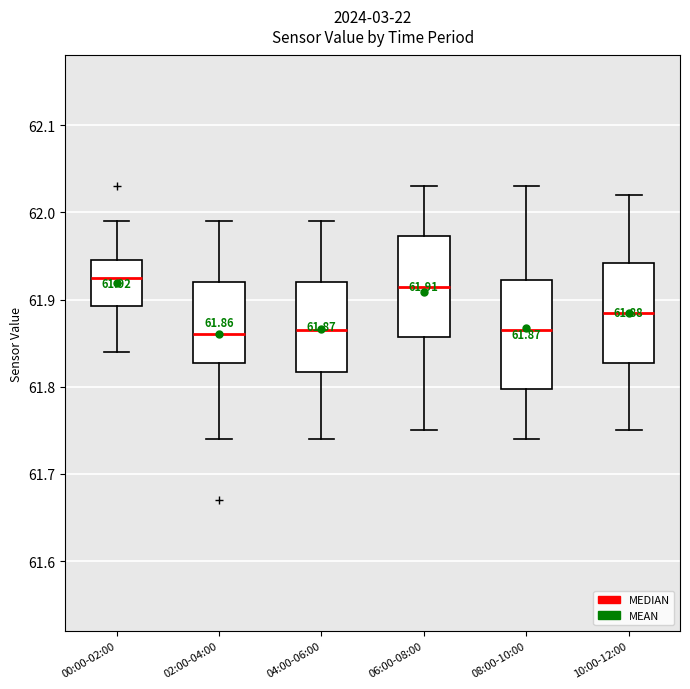

Which box is the tallest, from its lower edge to its upper edge?

08:00-10:00